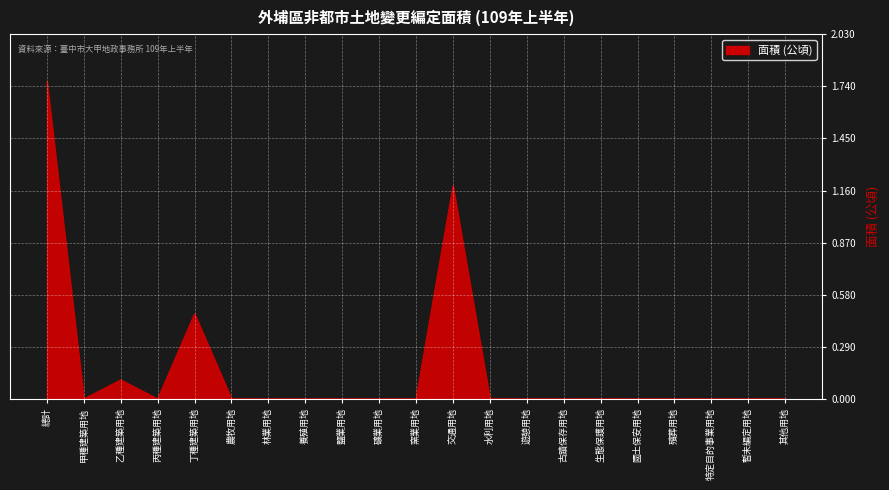

What position from the right is 礦業用地?

12